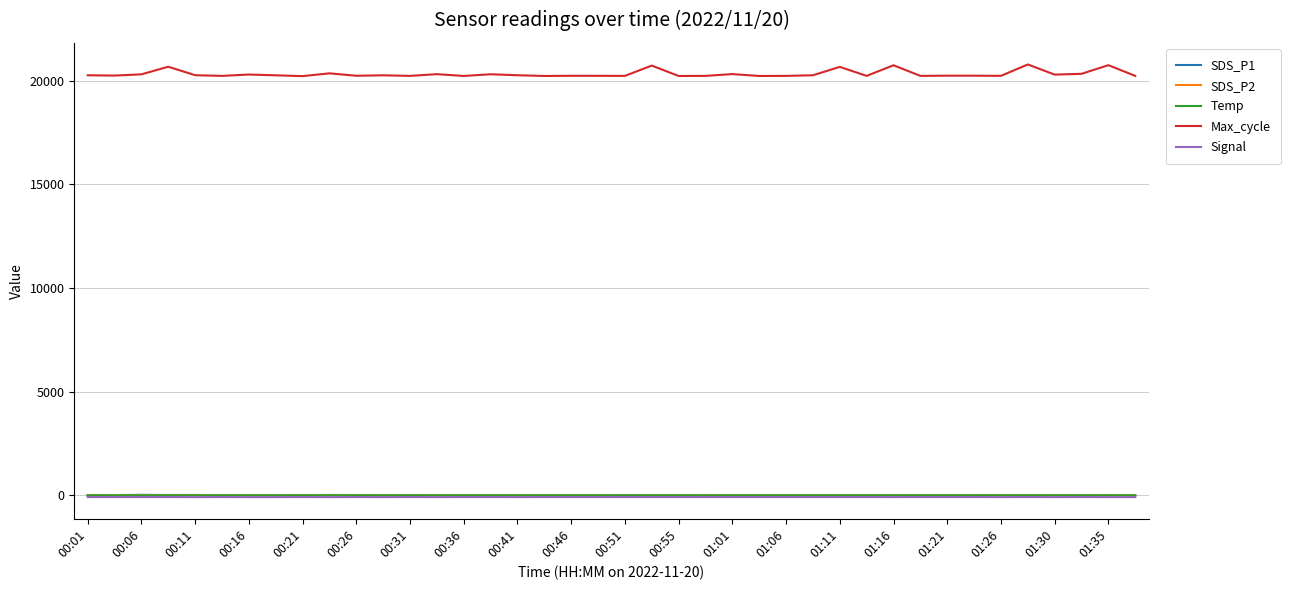

Which series has the widest spread of values?

Max_cycle